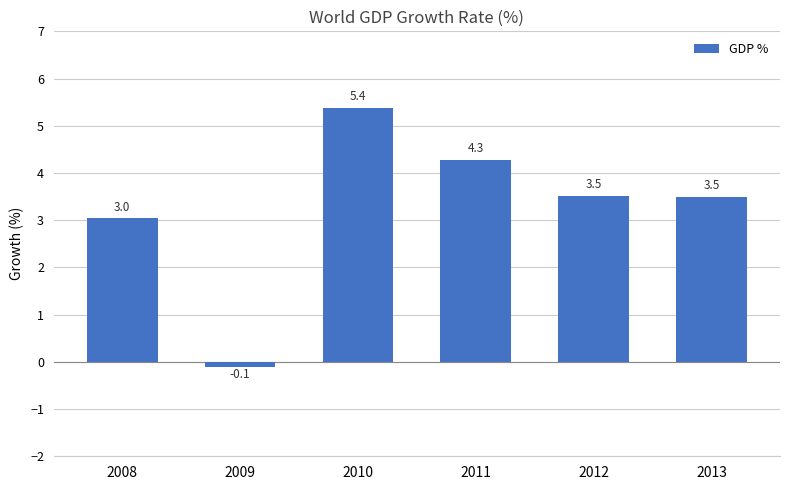

Approximately how many times larger is the value at 2011 compared to 2013?

1.2